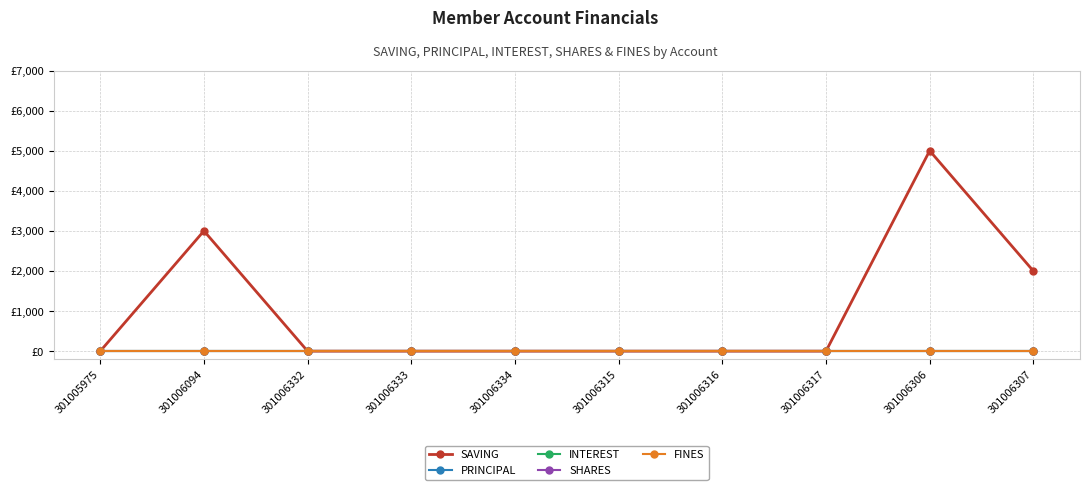

Is this an area chart (filled region under the line)?

No